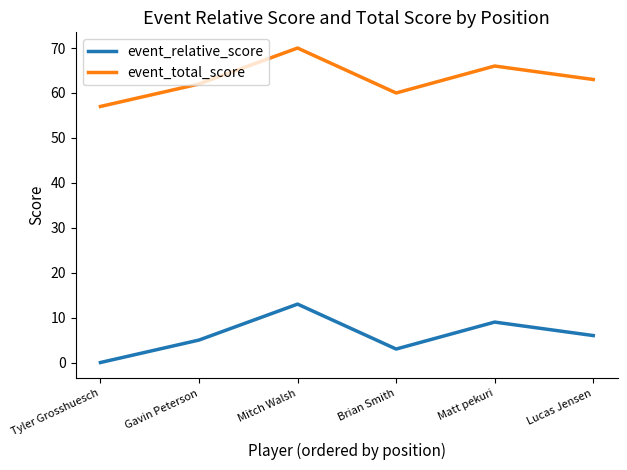

Where is event_total_score nearest to the value 63?

Lucas Jensen